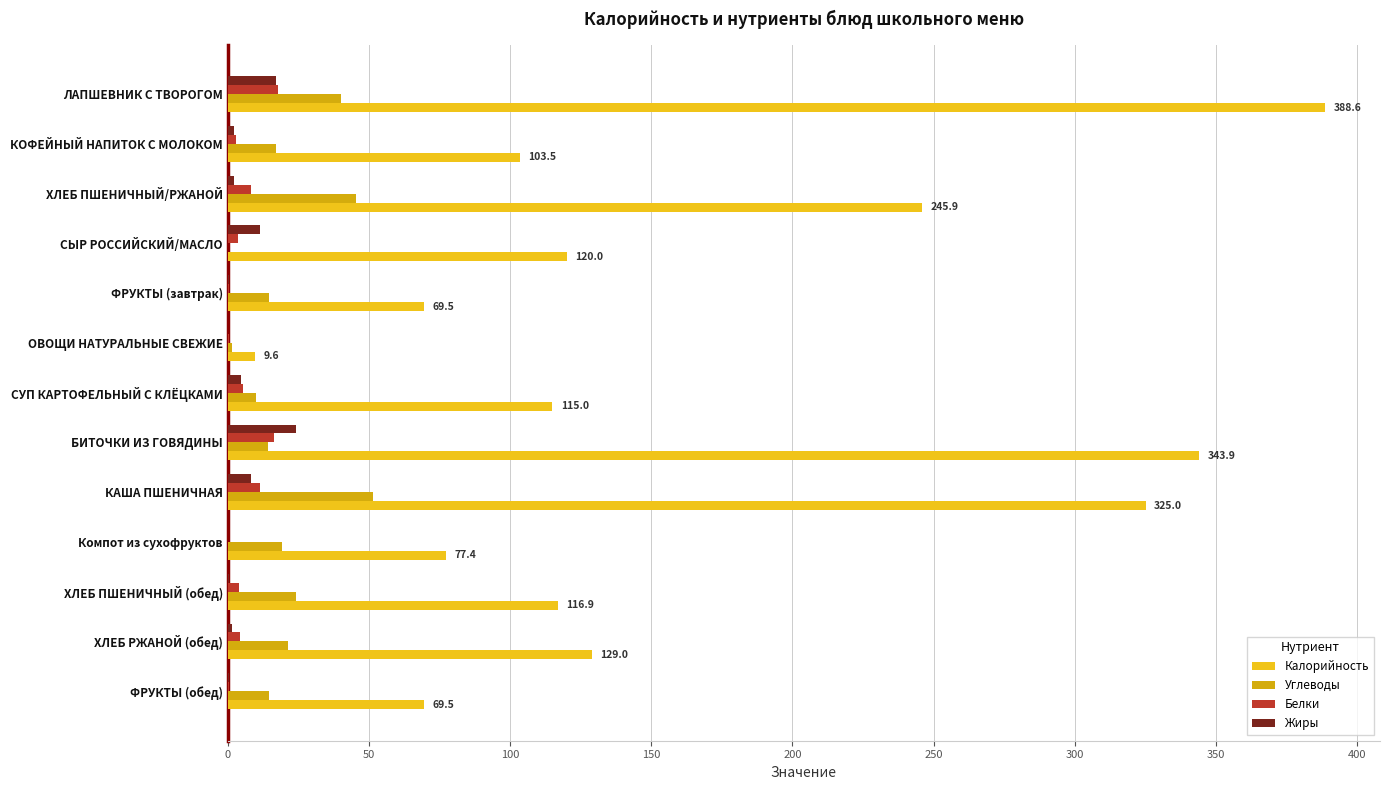

What is the value of the Белки bar at the 1st from the left?

17.7